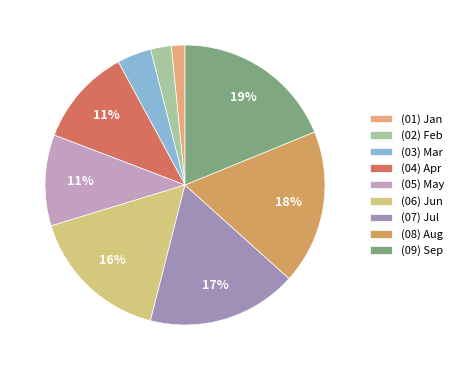

Does (01) Jan represent more than half of the total?

No